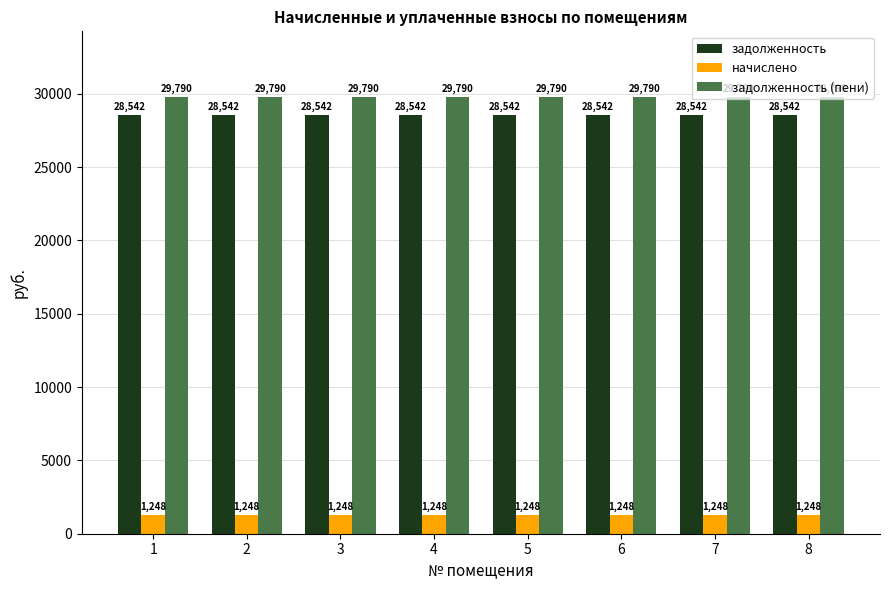

Does the chart contain stacked bars?

No